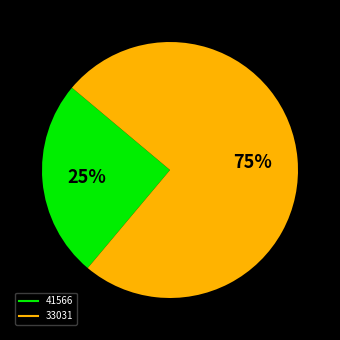

To the nearest percent, what is the average slice percentage?

50%